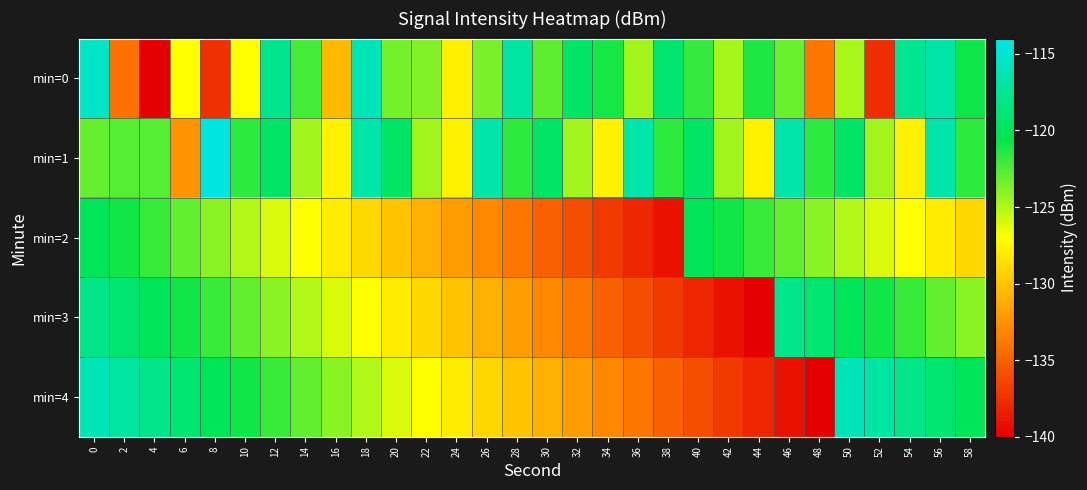

What is the difference between the highest and lowest values at 16?

6.5